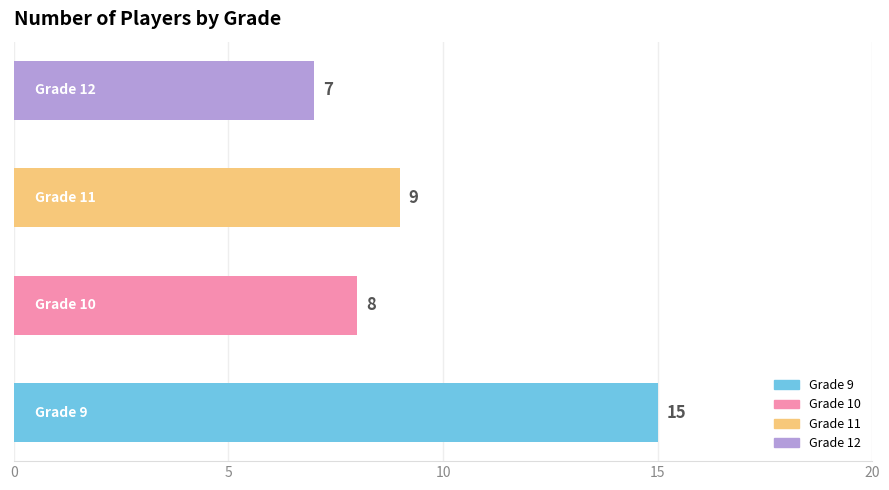

What is the greatest value displayed?

15